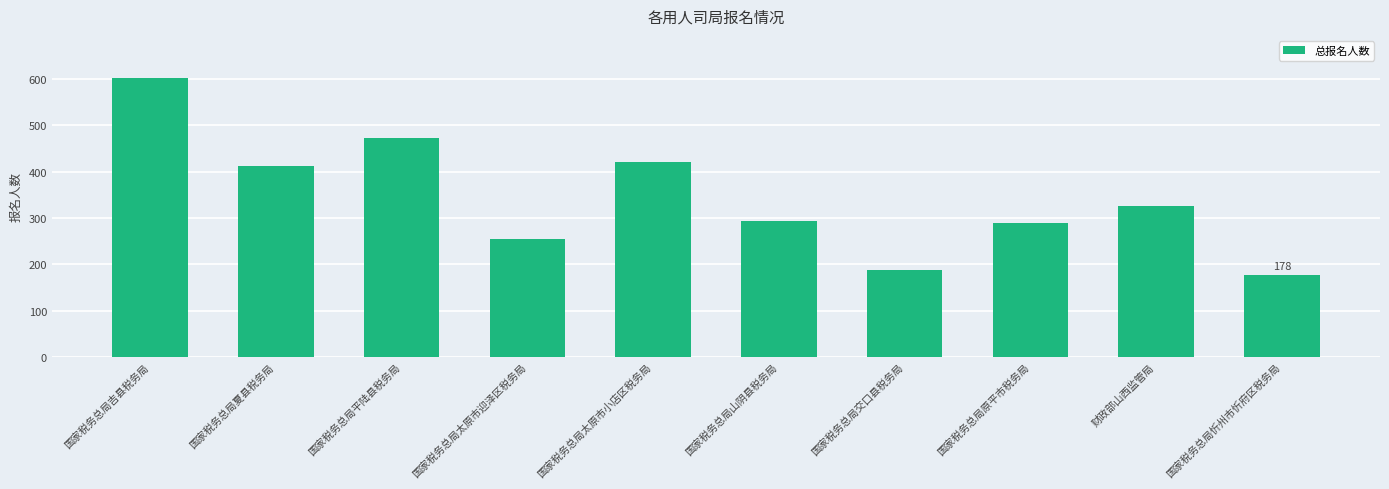

What is the difference between the maximum and second lowest values?

415